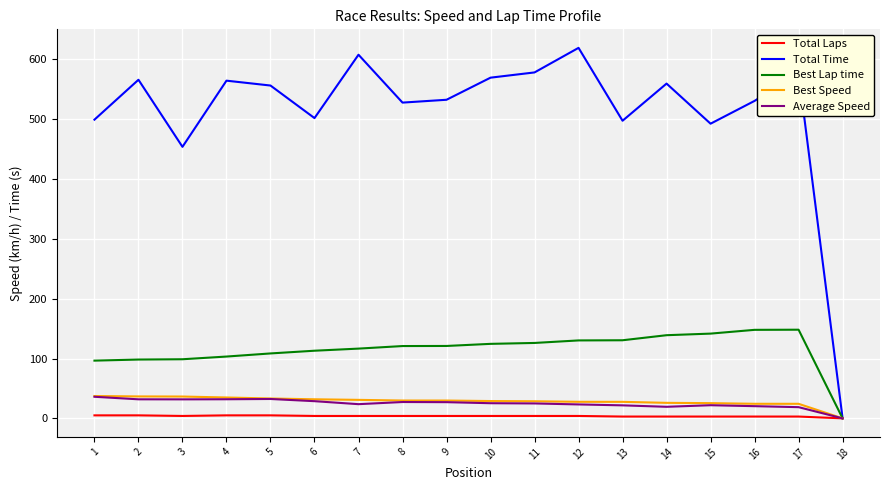

Count the number of data series in this chart.

5